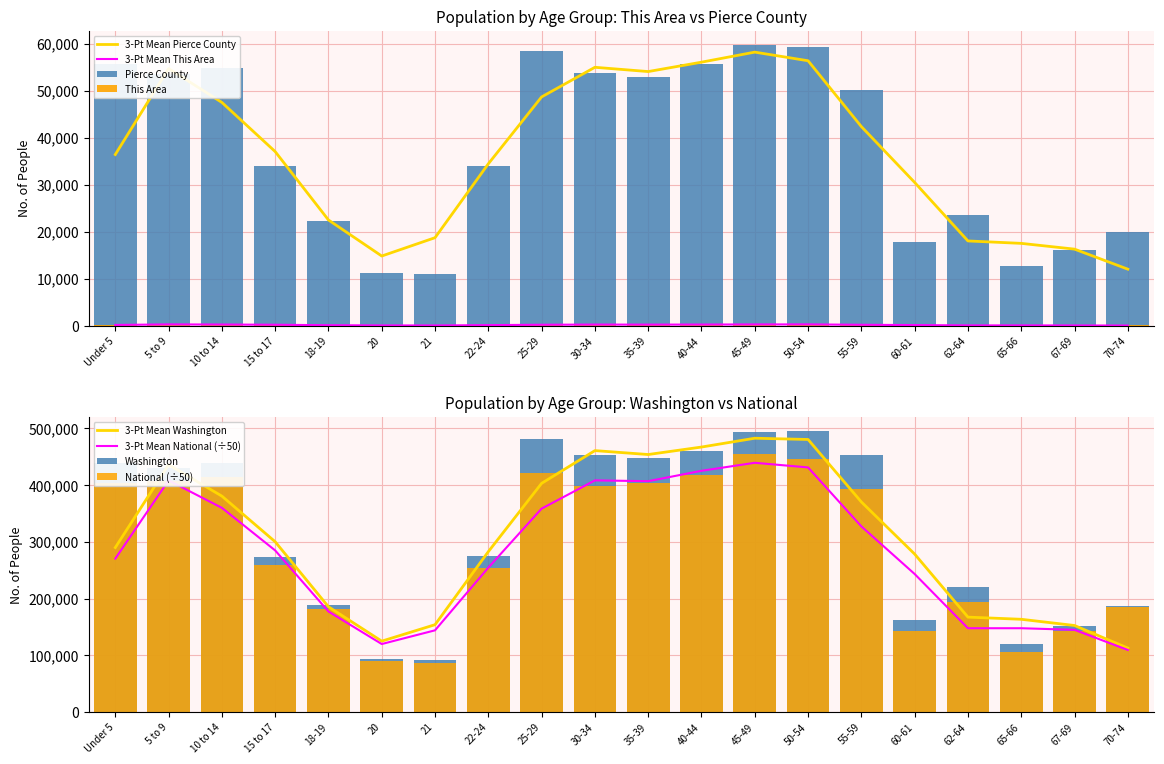

Reading left to right, what are all the values shown in this chart?

This Area: 276.0	271.0	355.0	190.0	135.0	55.0	59.0	116.0	261.0	299.0	231.0	230.0	343.0	305.0	262.0	87.0	126.0	60.0	81.0	95.0
Pierce County: 55663.0	53579.0	54838.0	34047.0	22242.0	11207.0	11063.0	33933.0	58327.0	53723.0	52825.0	55602.0	59711.0	59232.0	50100.0	17722.0	23626.0	12778.0	16178.0	19951.0
Washington: 439657.0	429877.0	438233.0	273587.0	188541.0	94086.0	91883.0	275543.0	480398.0	453383.0	448607.0	459698.0	492909.0	495296.0	453078.0	162454.0	219633.0	119417.0	151057.0	186746.0
National: 404027.2	406973.1	413543.9	259085.1	181721.8	90382.6	87085.9	254251.5	422037.0	399242.0	403592.8	417819.3	454171.8	445962.5	393296.1	142274.5	194083.9	106398.0	142307.2	185563.3